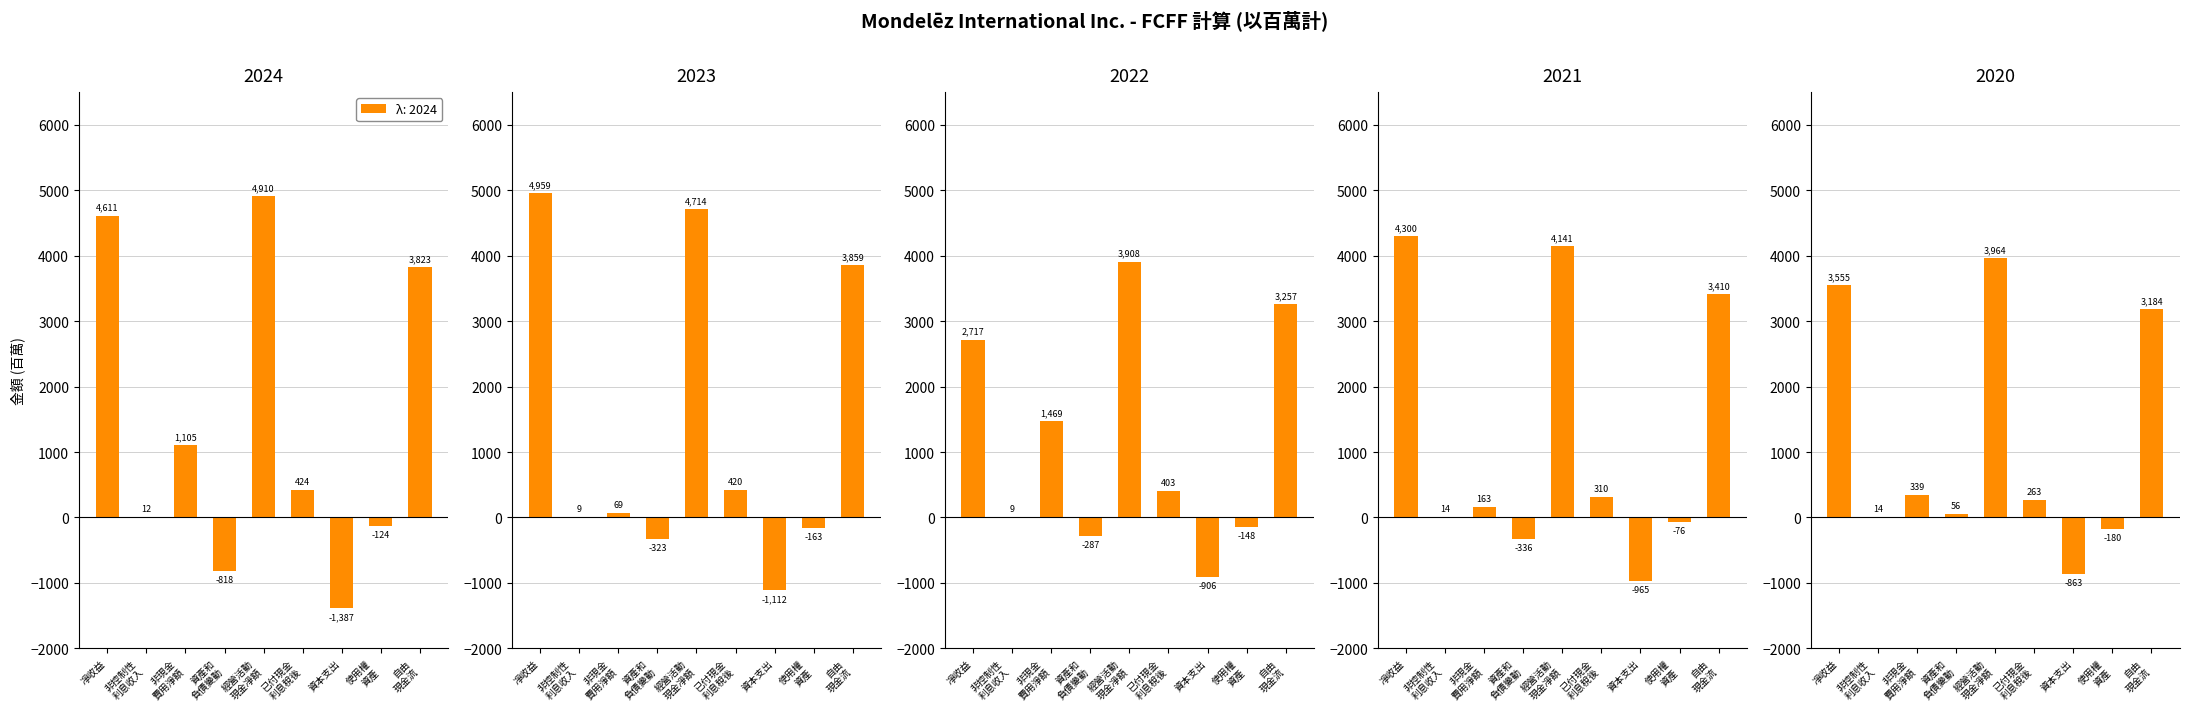

The value of λ: 2024 at 資本支出 is -1387. True or false?

True